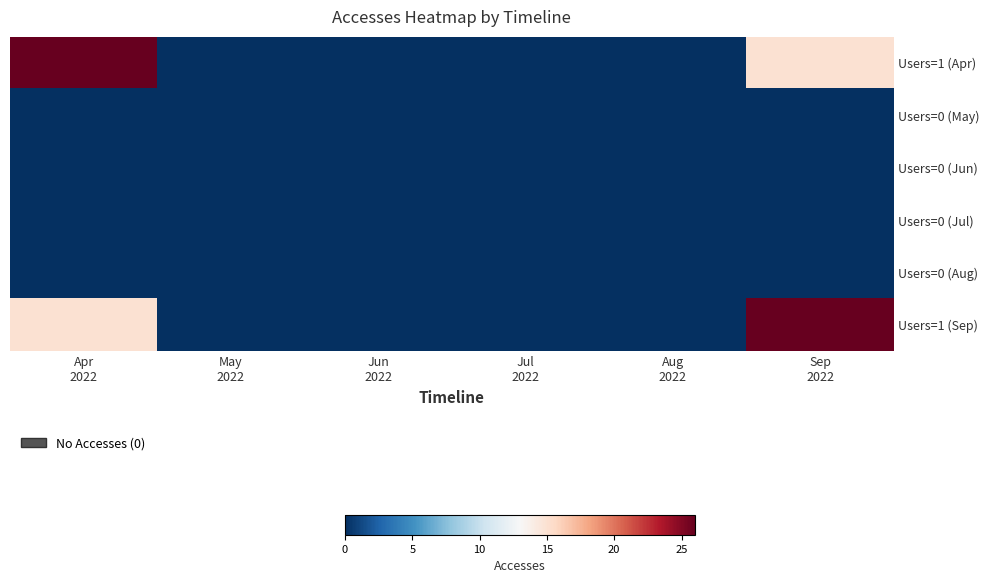

At Sep 2022, list the series in order from smallest to largest.

Users=0 (May), Users=0 (Jun), Users=0 (Jul), Users=0 (Aug), Users=1 (Apr), Users=1 (Sep)